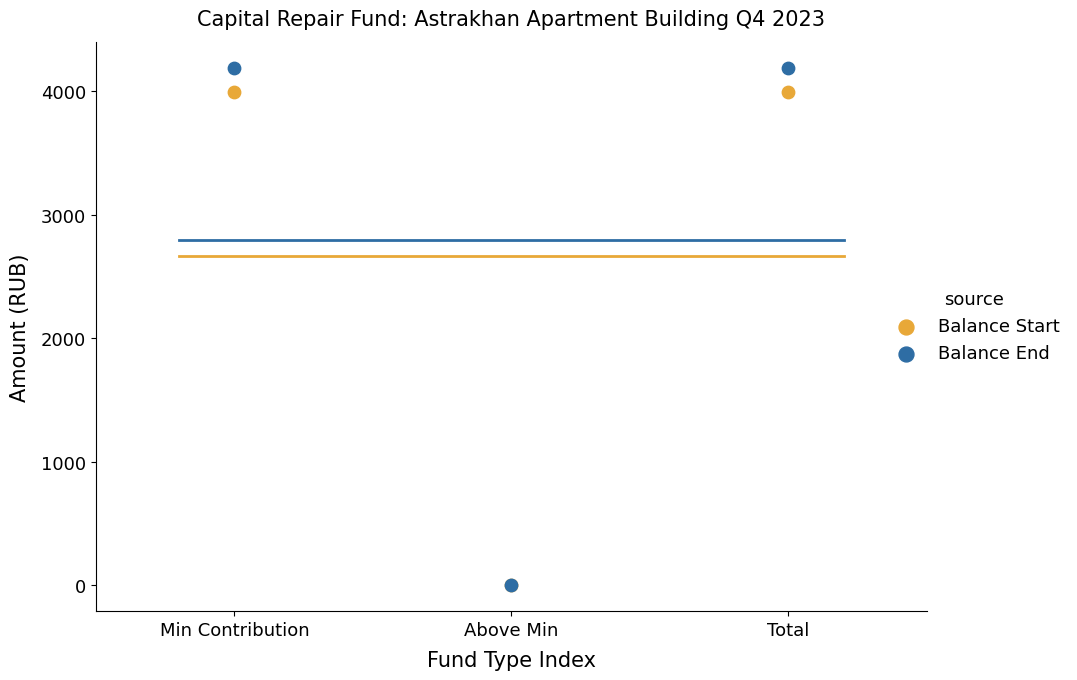

What are all the series names shown in the legend?

Balance Start, Balance End